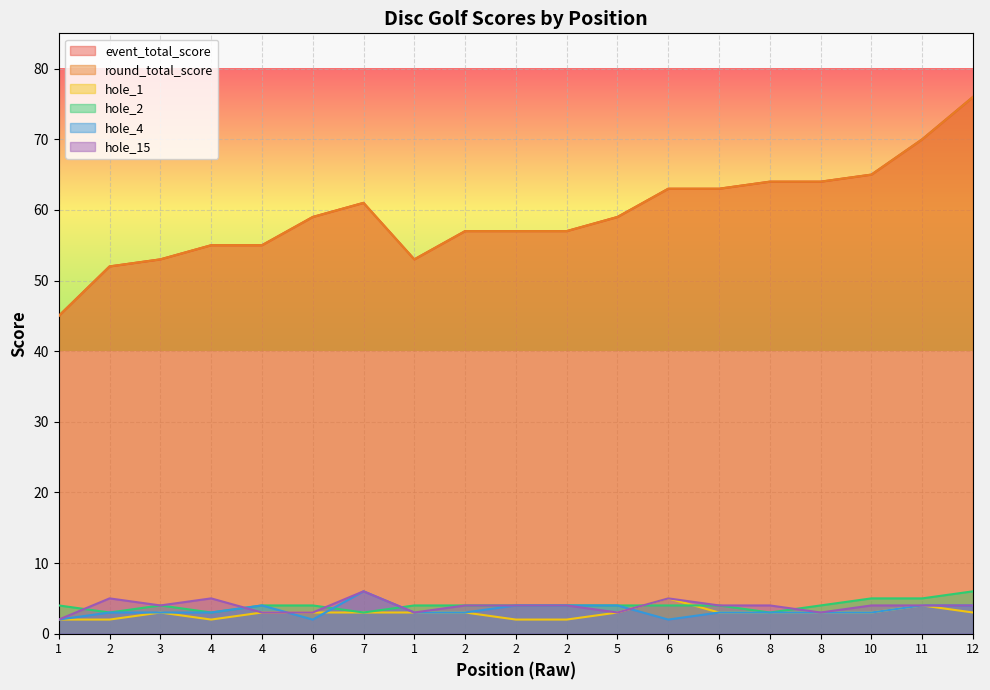

How many values in the hole_2 series are below 4?

4